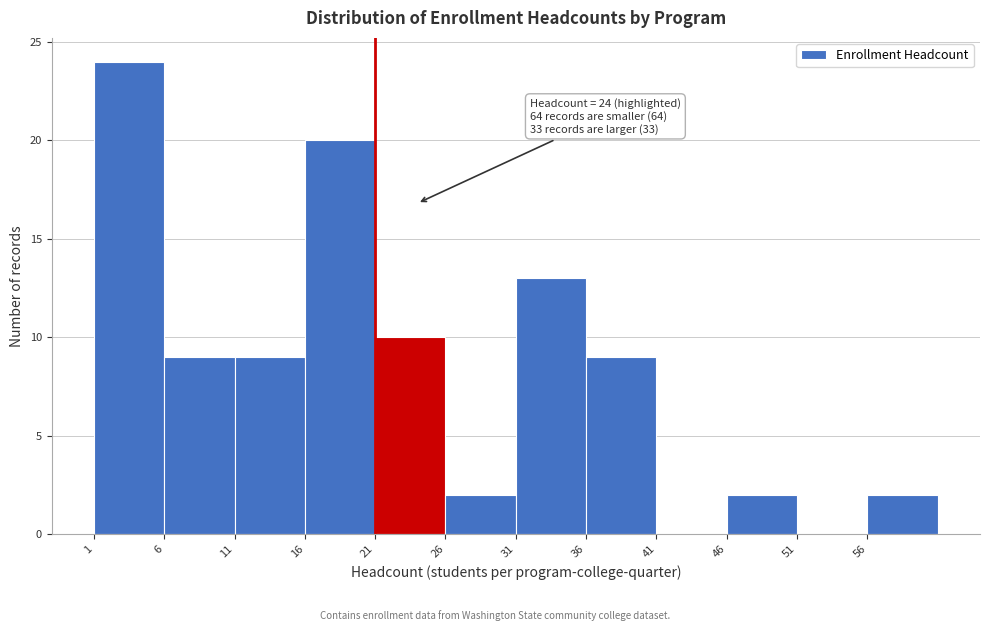

Over which range of the x-axis is the bar tallest?

1 to 6